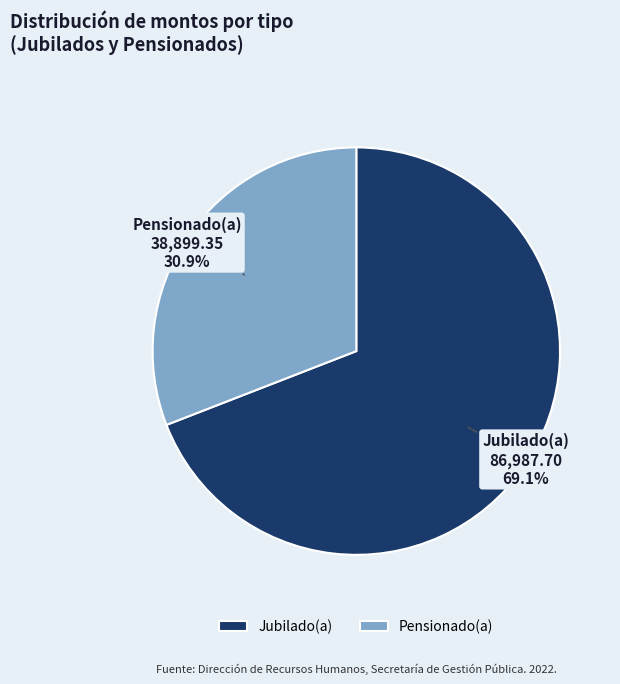

Which slice is the smallest?

Pensionado(a)